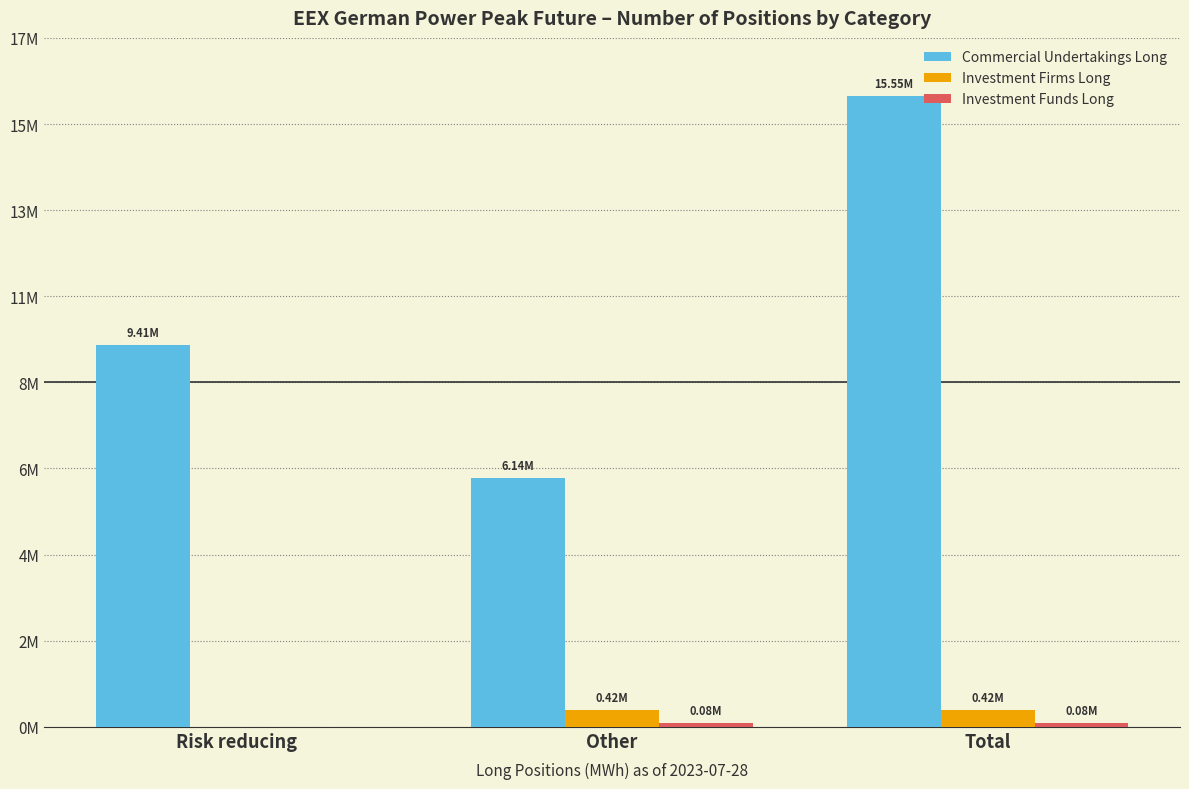

Which series has the widest spread of values?

Commercial Undertakings Long